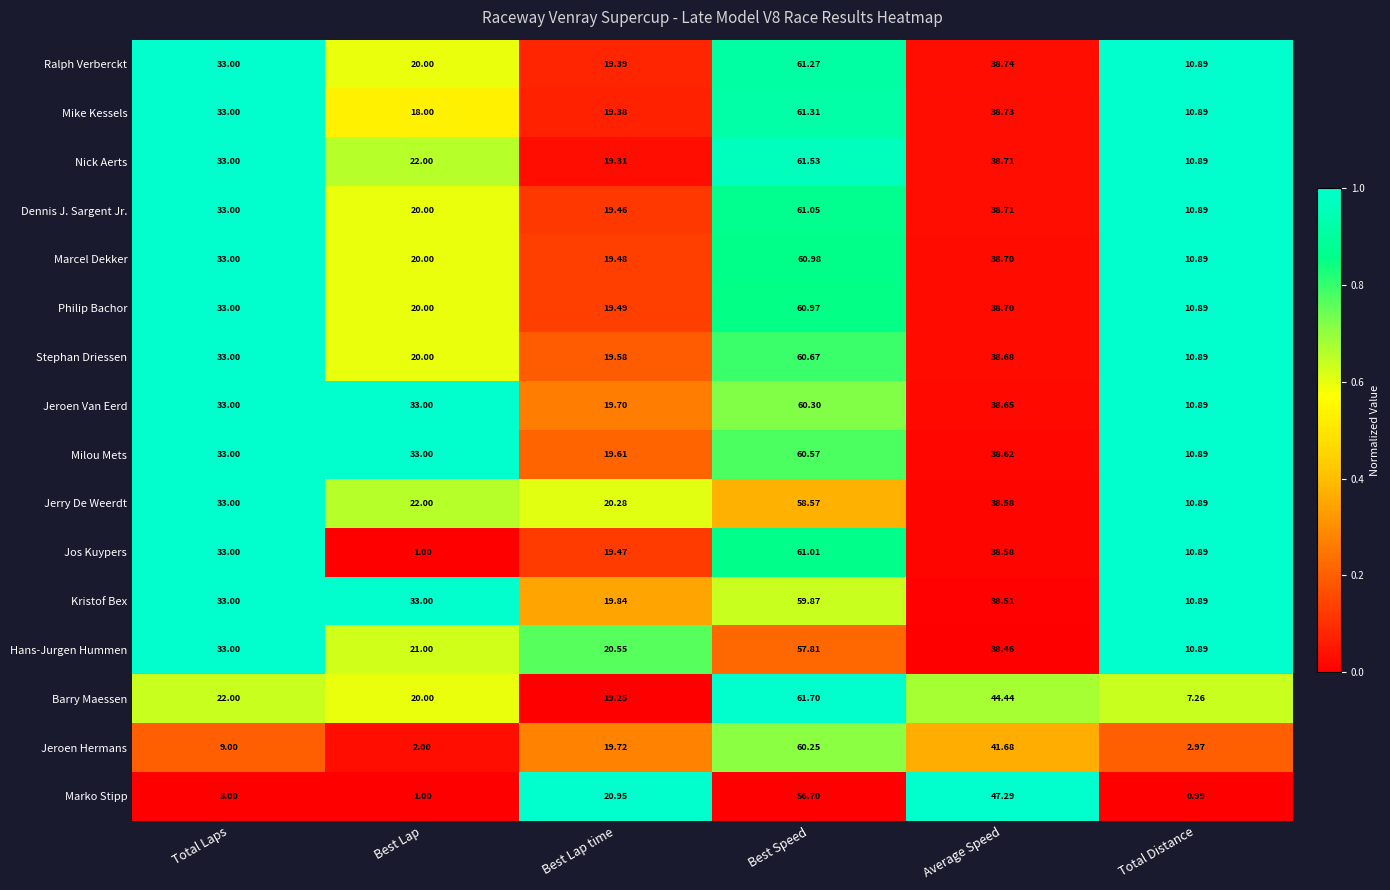

Where is Marcel Dekker nearest to the value 35?

Total Laps